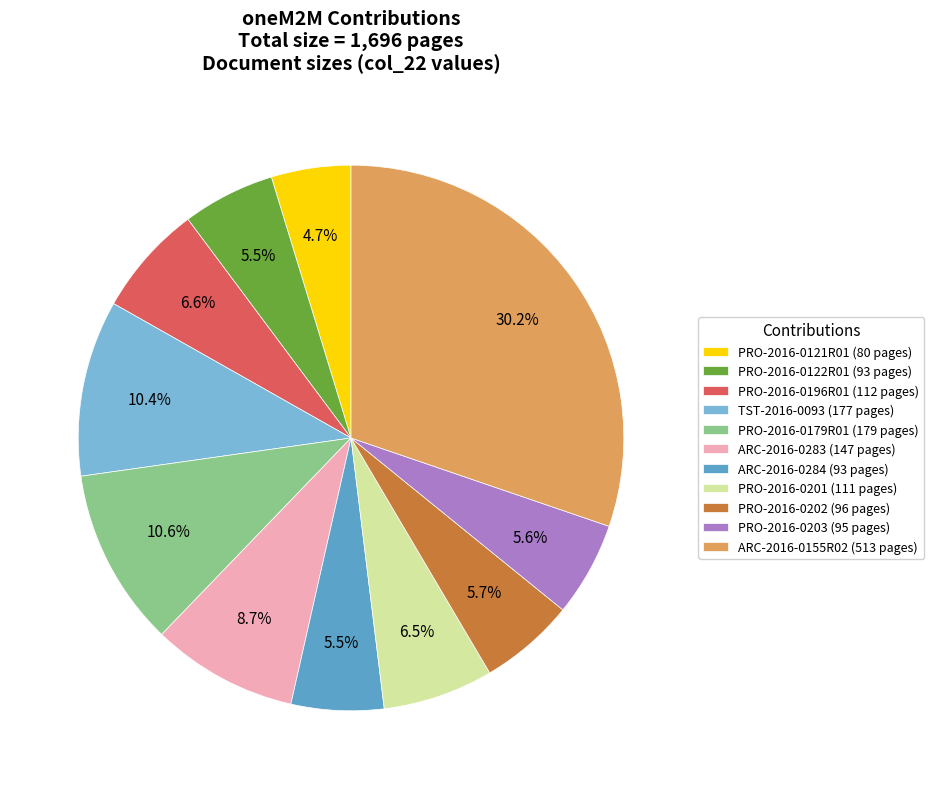

Count the number of slices in the pie.

11